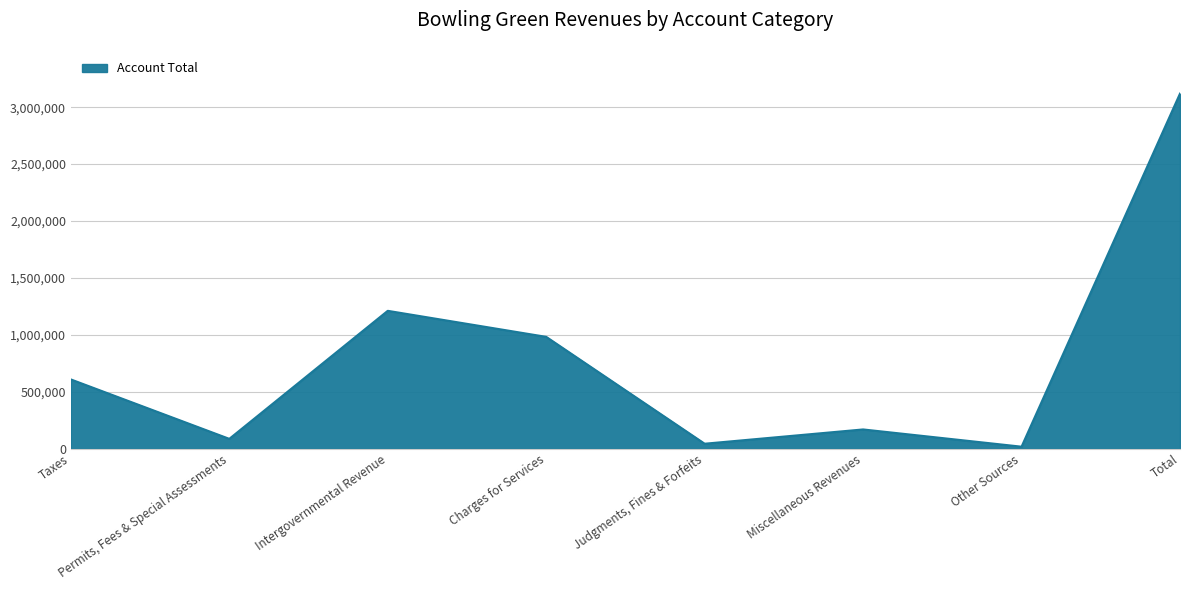

Rank the categories by value from lowest to highest.

Other Sources, Judgments, Fines & Forfeits, Permits, Fees & Special Assessments, Miscellaneous Revenues, Taxes, Charges for Services, Intergovernmental Revenue, Total